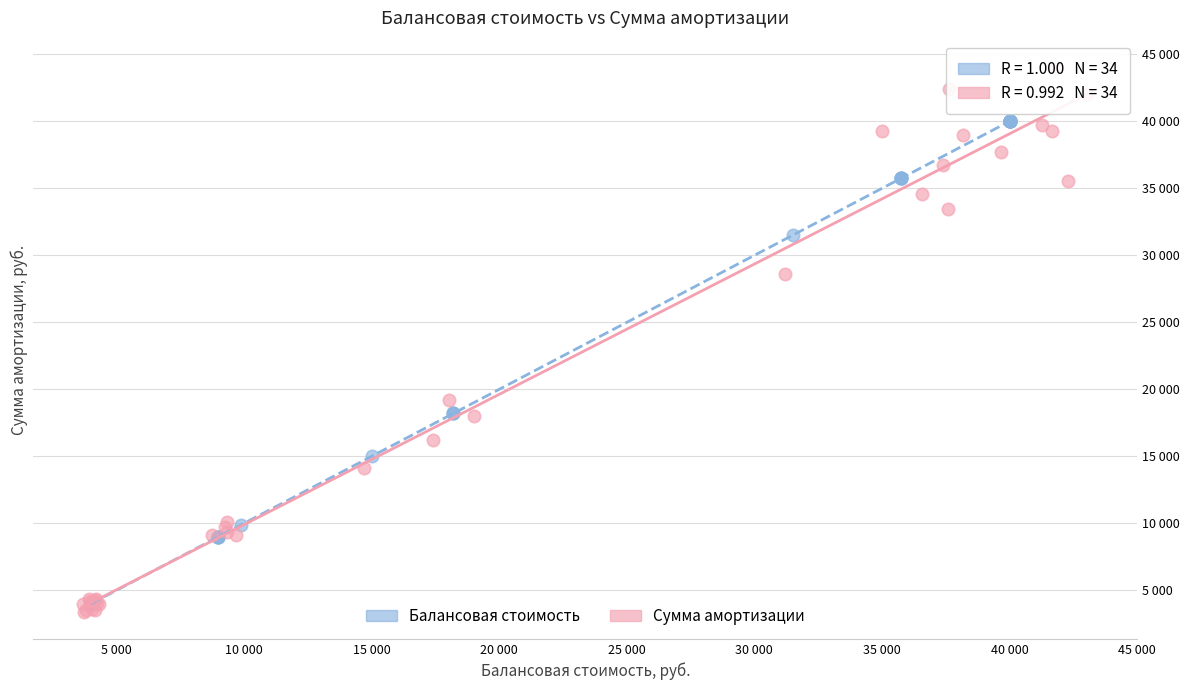

Which series has the largest Y range (max minus min)?

Сумма амортизации